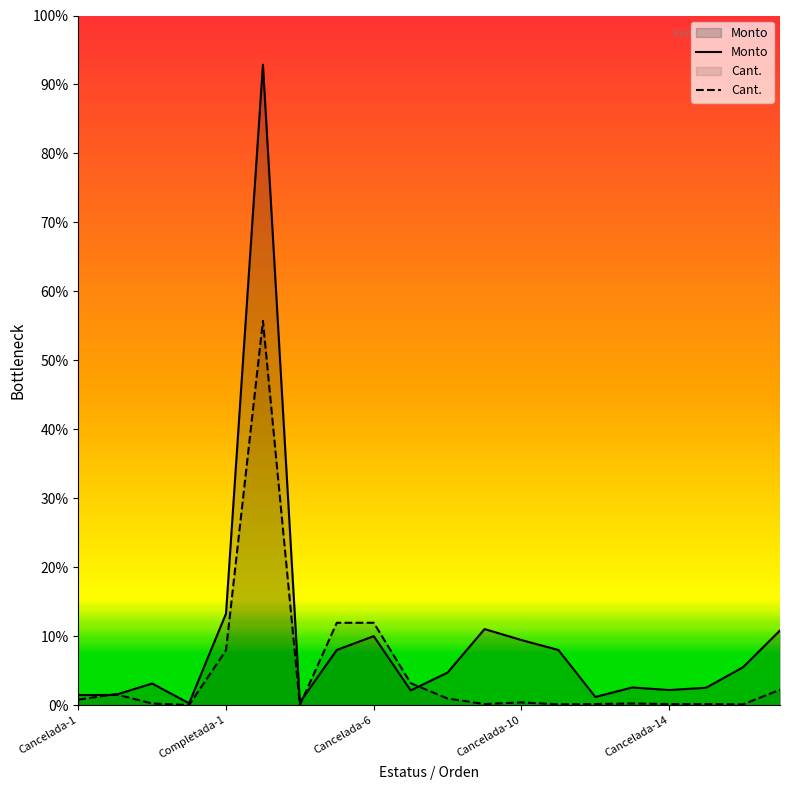

Is the value of Cant. at Completada-2 greater than the value of Monto at Cancelada-3?

Yes